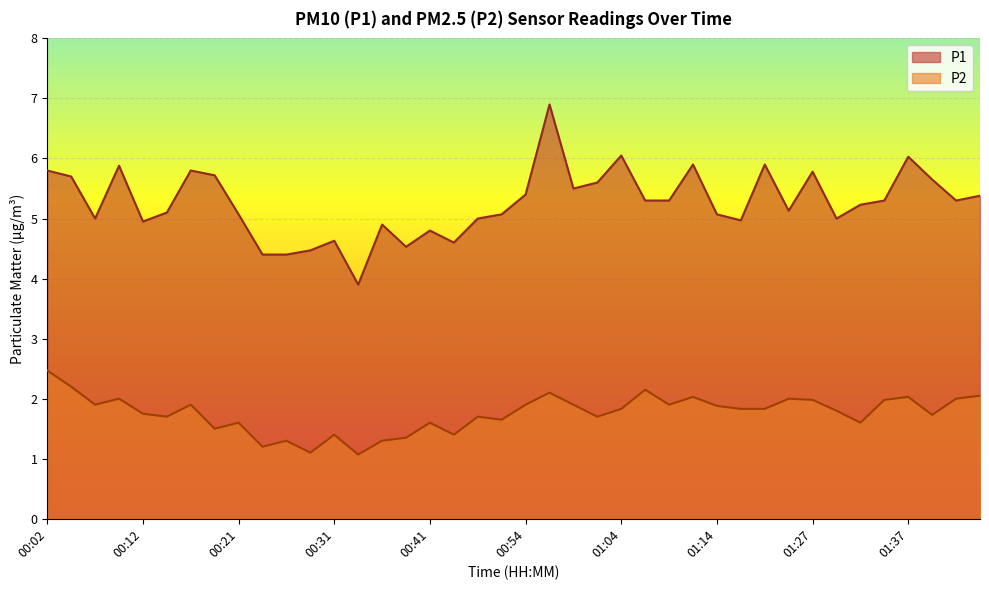

Between 00:24 and 01:16, which is larger?

01:16